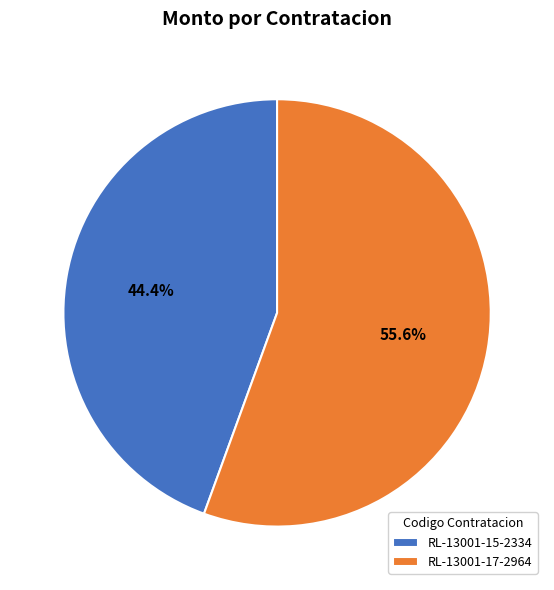

To the nearest percent, what portion does RL-13001-15-2334 represent?

44%